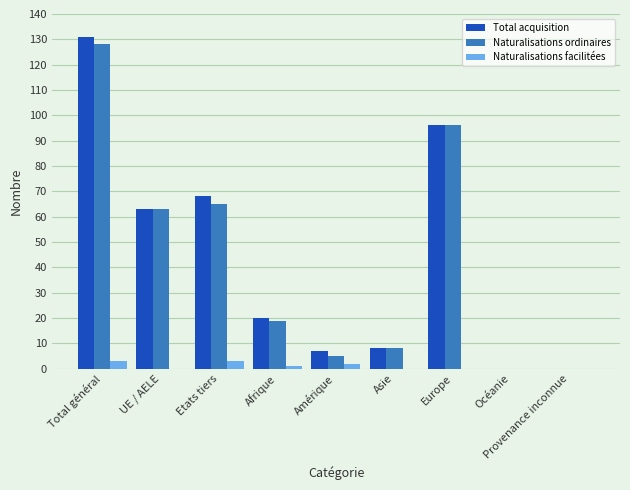

Is it true that Naturalisations facilitées equals 3 at Total général?

True